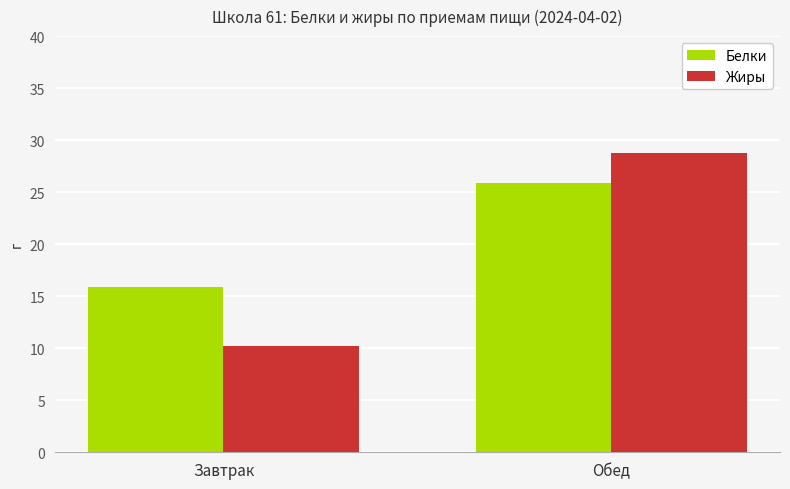

How many bars are there in each group?

2